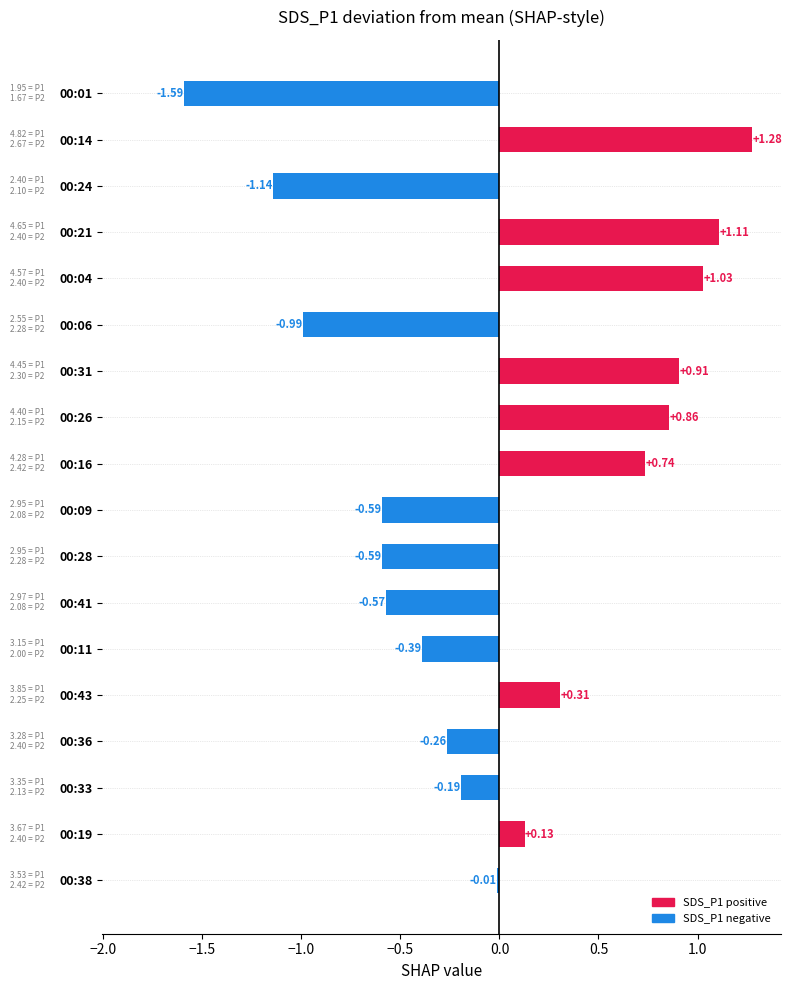

Which label corresponds to the smallest value in the chart?

00:01